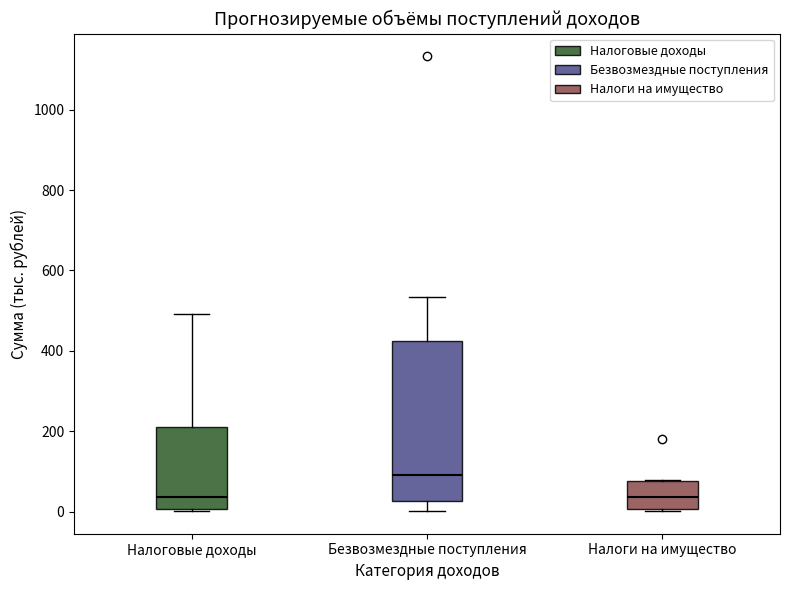

Where is the upper edge of the box for Налоговые доходы on the y-axis? The values are not printed on the chart, so give them approximately, as read against the axis.

220